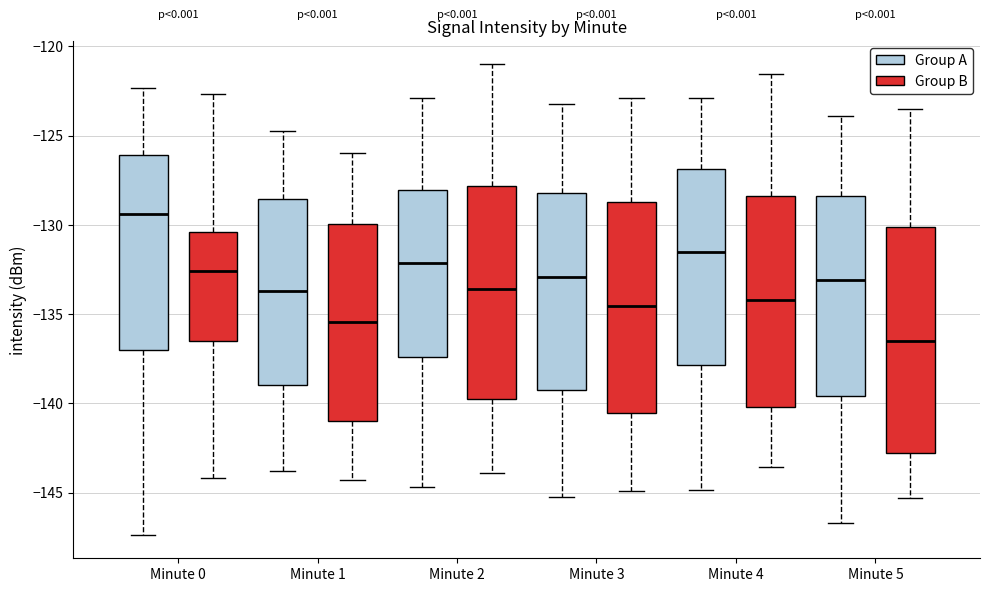

Reading left to right, transcribe this box plot: for each box, give where its median line is, the range the box spans, and where its two whiskers end, as read against the y-axis. The values are not printed on the chart, so give them approximately, as read against the axis.

Minute 0 (Group A): median -129.5, box -137.0 to -126.0, whiskers -147.5 to -122.5
Minute 0 (Group B): median -132.5, box -136.5 to -130.5, whiskers -144.0 to -122.5
Minute 1 (Group A): median -133.5, box -139.0 to -128.5, whiskers -144.0 to -124.5
Minute 1 (Group B): median -135.5, box -141.0 to -130.0, whiskers -144.5 to -126.0
Minute 2 (Group A): median -132.0, box -137.5 to -128.0, whiskers -144.5 to -123.0
Minute 2 (Group B): median -133.5, box -139.5 to -128.0, whiskers -144.0 to -121.0
Minute 3 (Group A): median -133.0, box -139.0 to -128.0, whiskers -145.0 to -123.0
Minute 3 (Group B): median -134.5, box -140.5 to -128.5, whiskers -145.0 to -123.0
Minute 4 (Group A): median -131.5, box -138.0 to -127.0, whiskers -145.0 to -123.0
Minute 4 (Group B): median -134.0, box -140.0 to -128.5, whiskers -143.5 to -121.5
Minute 5 (Group A): median -133.0, box -139.5 to -128.5, whiskers -146.5 to -124.0
Minute 5 (Group B): median -136.5, box -143.0 to -130.0, whiskers -145.5 to -123.5